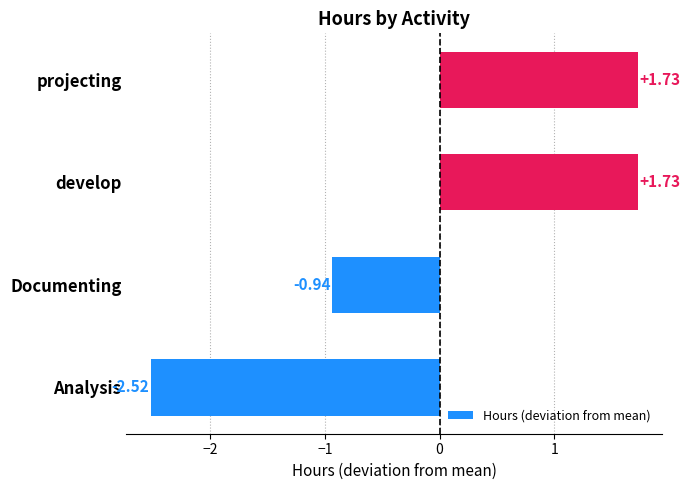

Does the chart contain any negative values?

Yes